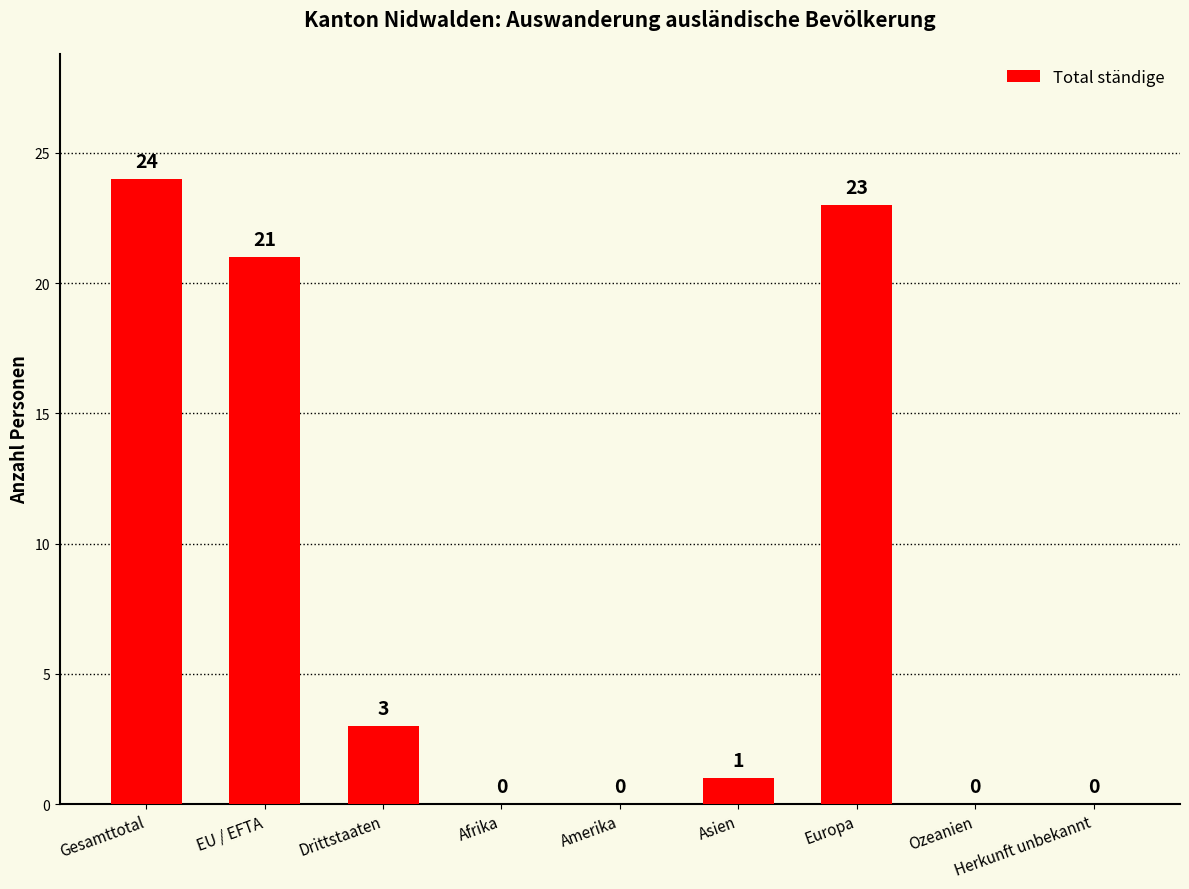

What is the ratio of the value at Europa to the value at Gesamttotal?

1.0